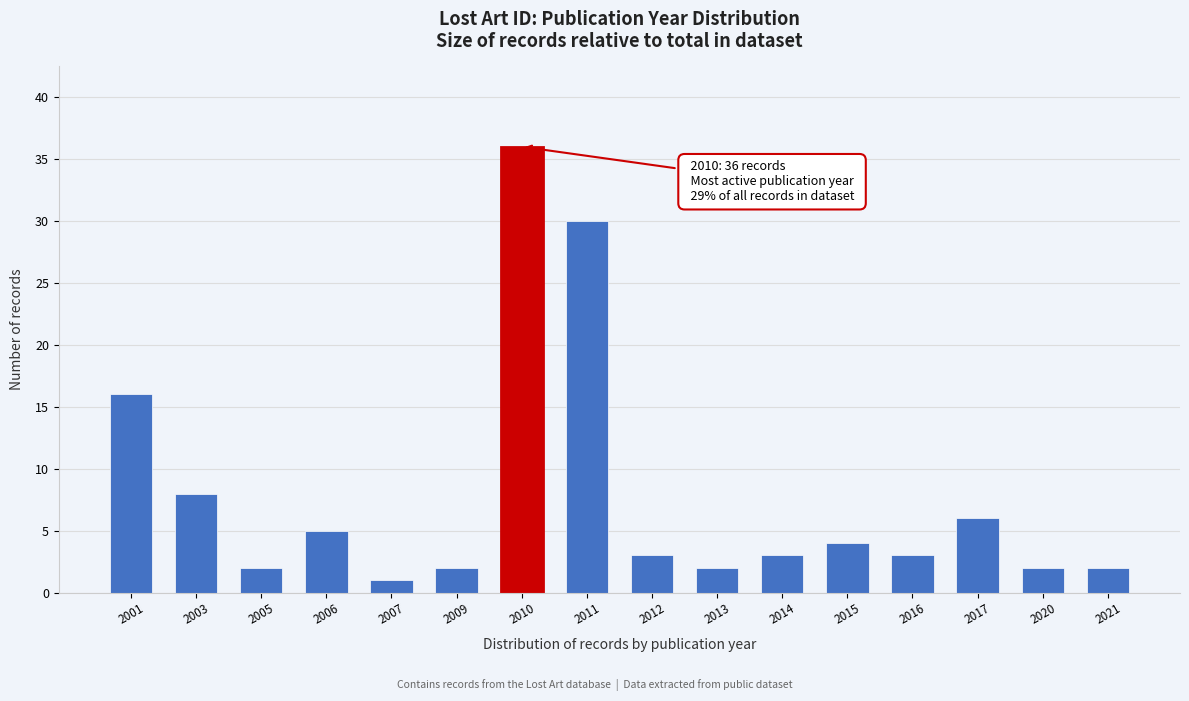

Reading left to right, what are all the values shown in this chart?

16	8	2	5	1	2	36	30	3	2	3	4	3	6	2	2